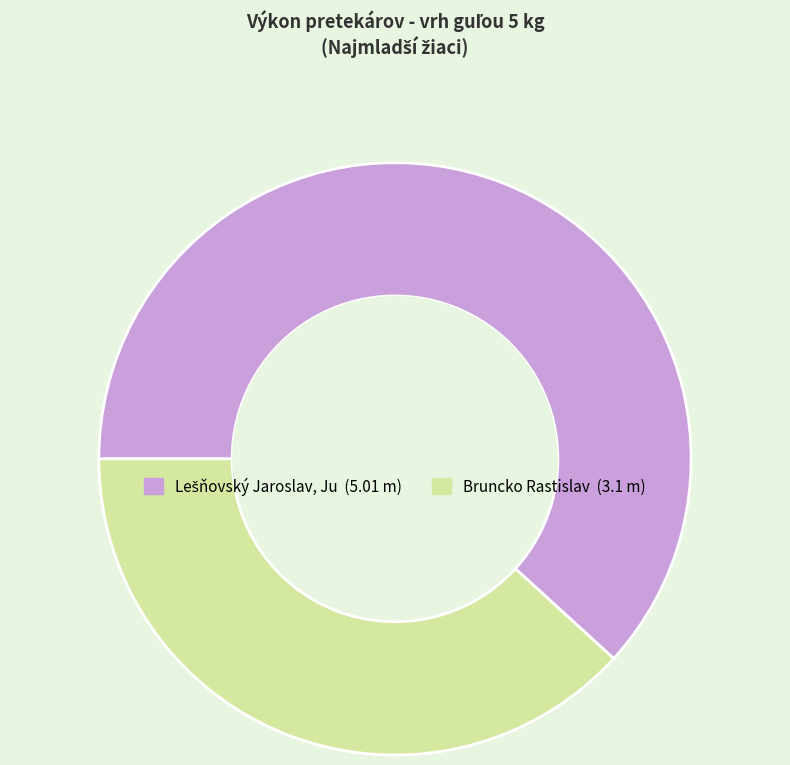

Is there any slice that represents more than half of the pie?

Yes